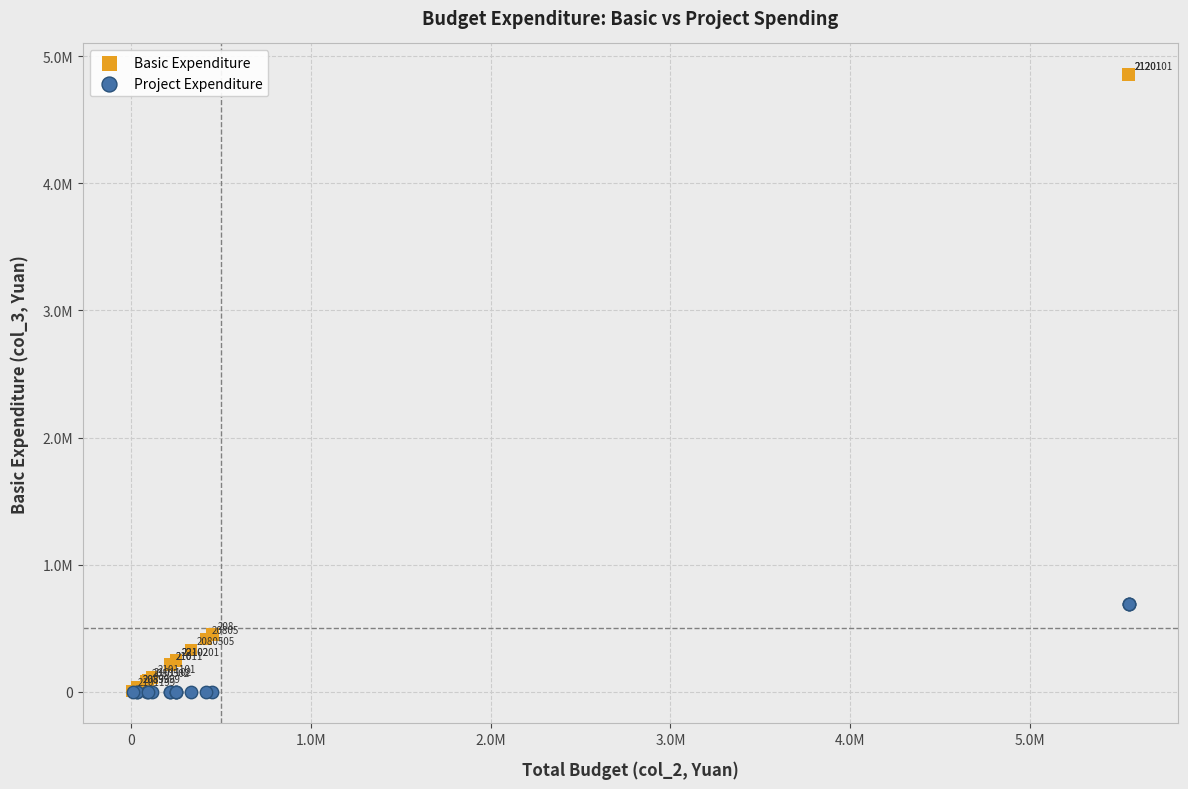

What are all the series names shown in the legend?

Basic Expenditure, Project Expenditure